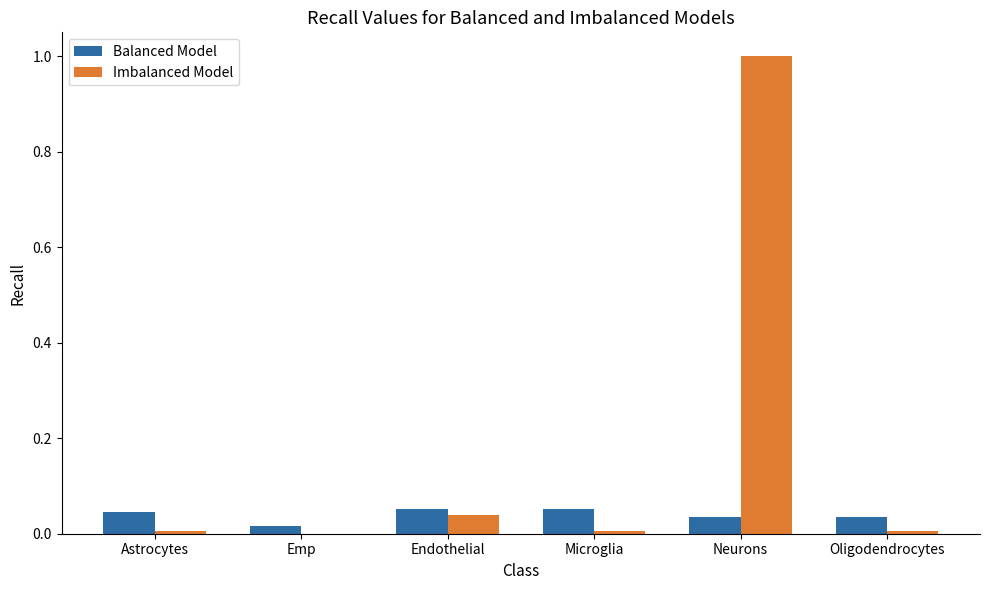

Is the value of Balanced Model at Endothelial greater than the value of Imbalanced Model at Microglia?

Yes